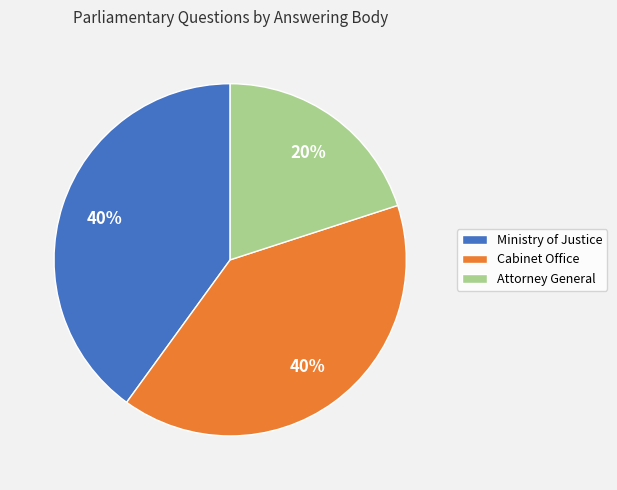

Is the sum of Attorney General and Ministry of Justice greater than half?

Yes